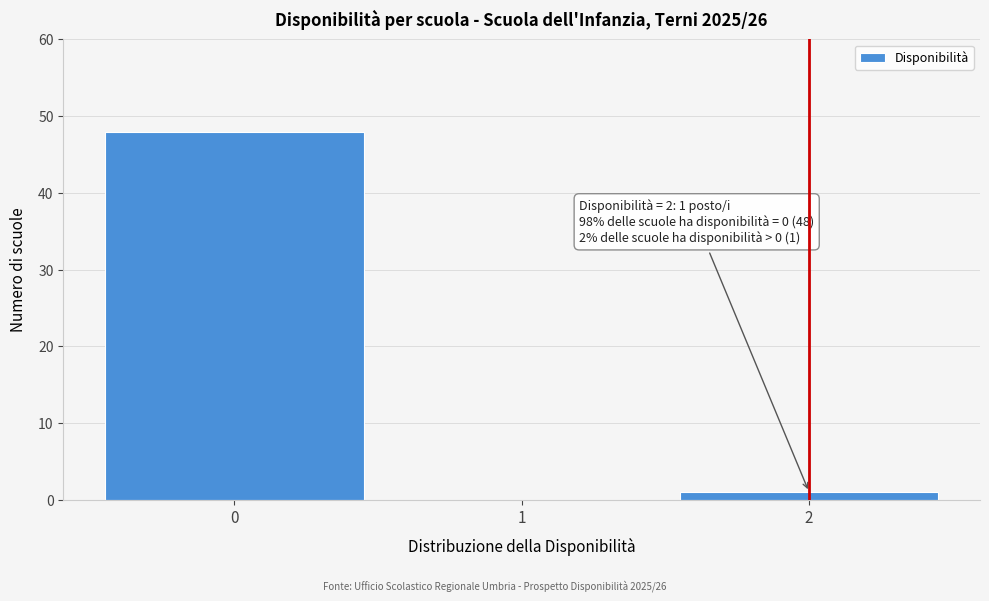

Reading left to right, transcribe all the data shown in this chart.

0=48	1=0	2=1